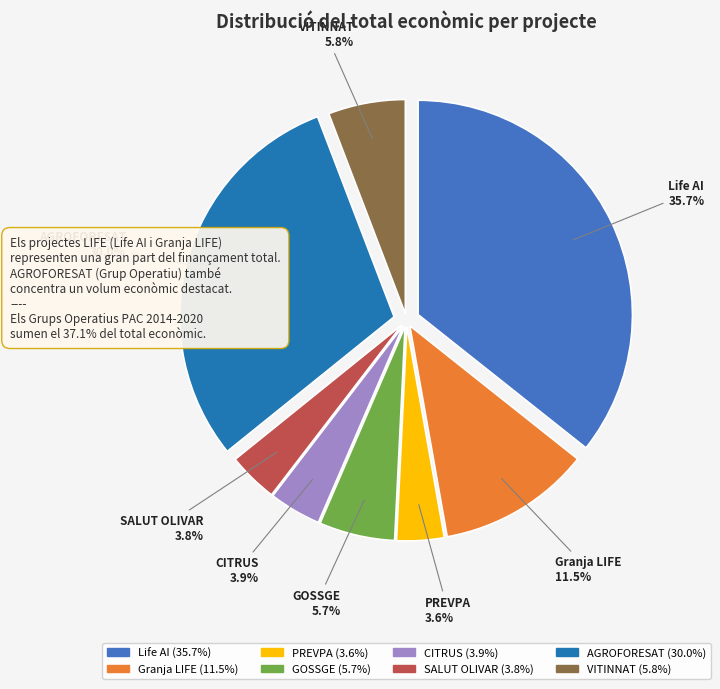

Is GOSSGE the majority of the pie?

No